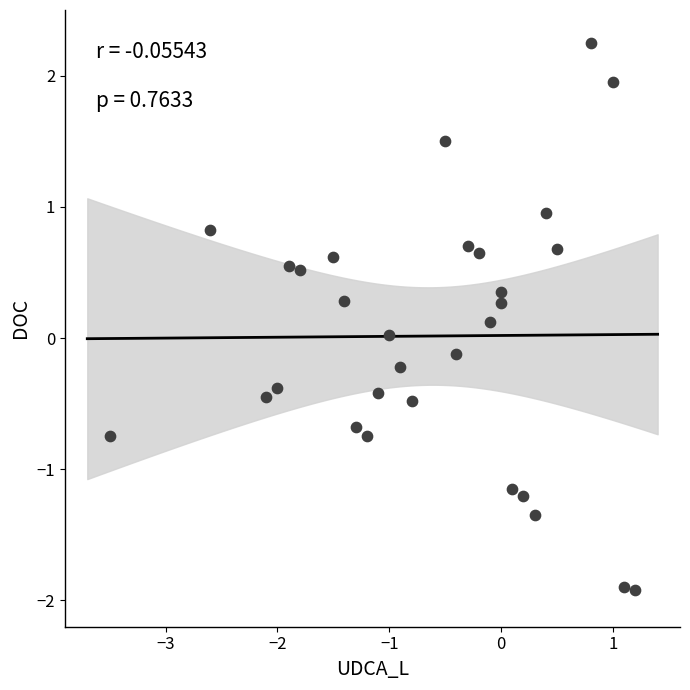

What is the range of X values (max minus min)?

4.7